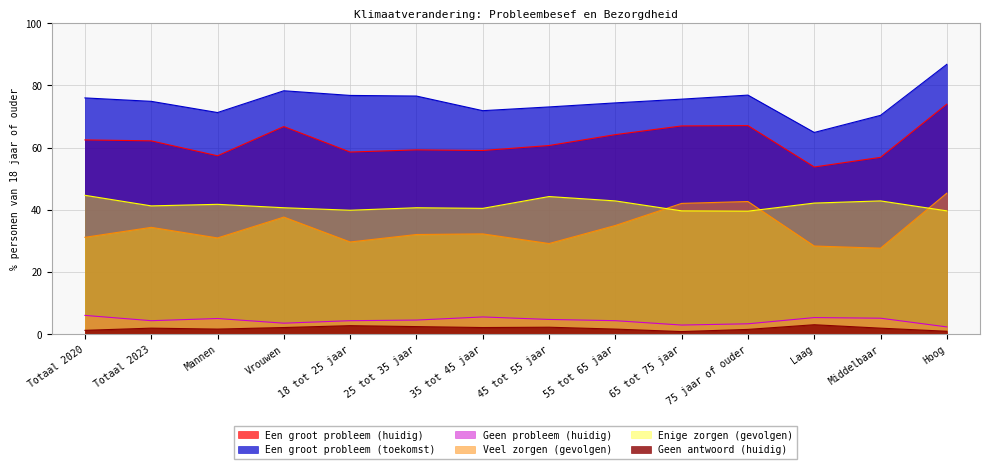

The Een groot probleem (huidig) series shows 28.4 at 25 tot 35 jaar. True or false?

False